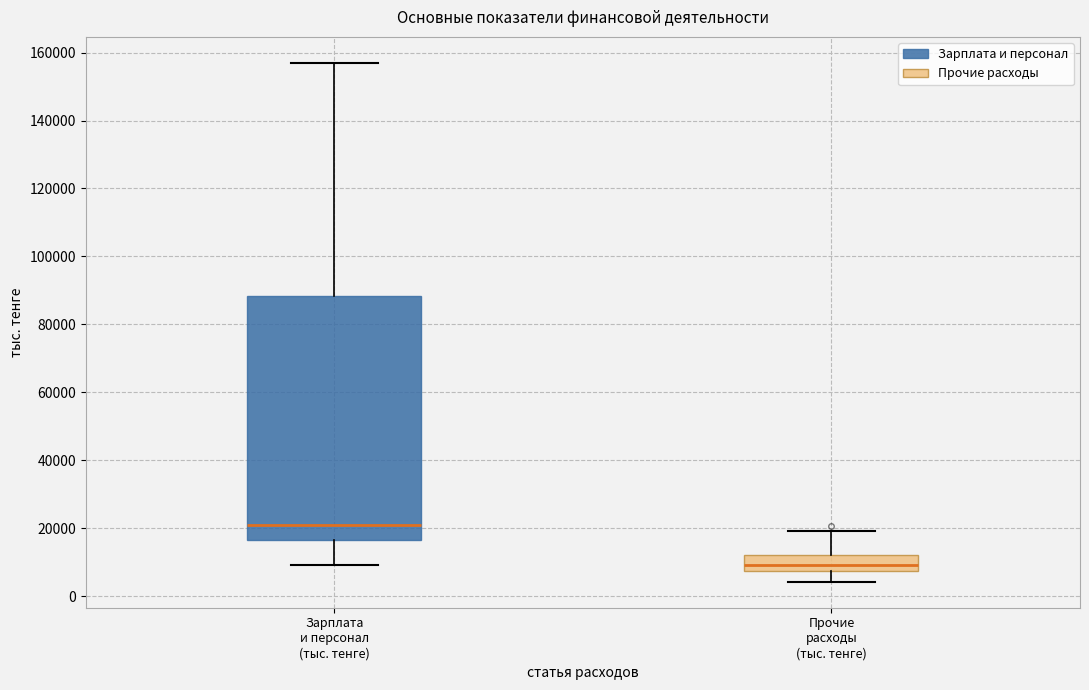

Which box is the tallest, from its lower edge to its upper edge?

Зарплата и персонал (тыс. тенге)